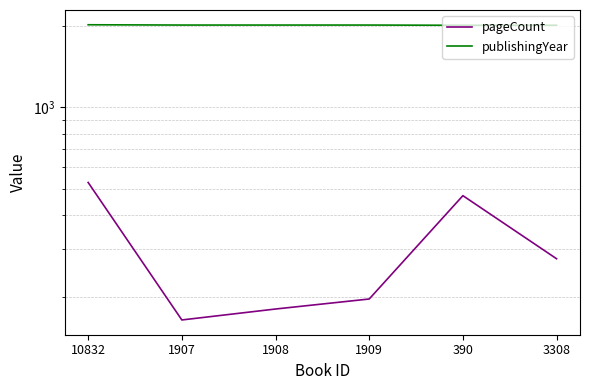

List the series in order of their overall mean, highest first.

publishingYear, pageCount